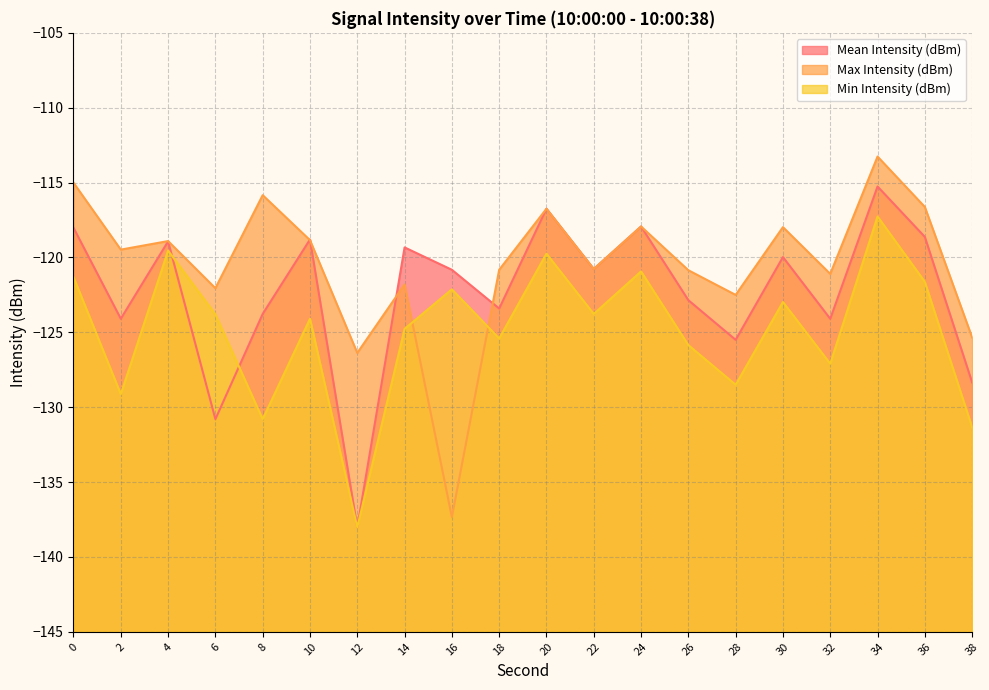

Where is Min Intensity (dBm) nearest to the value -127?

32